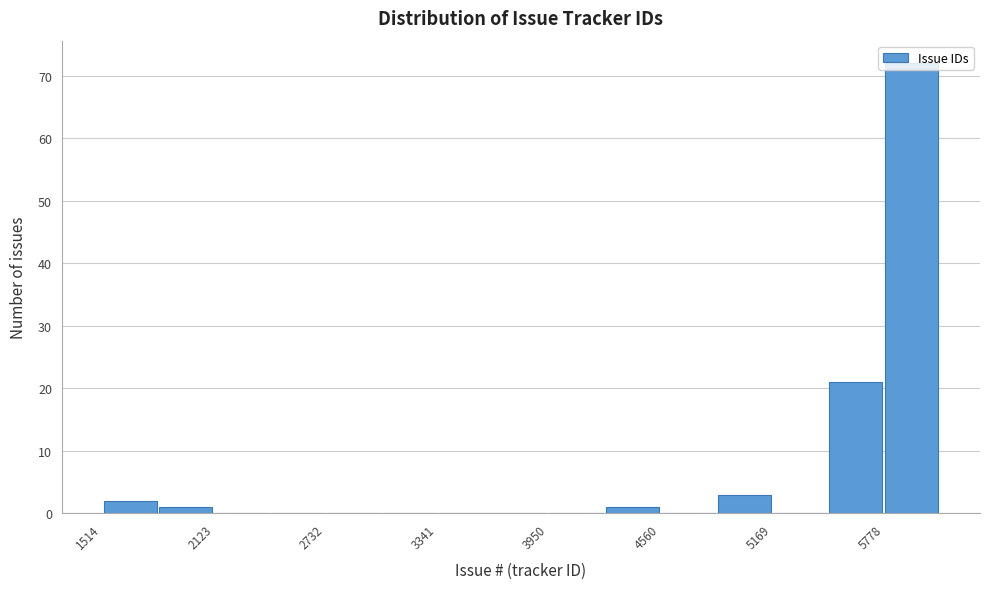

Read against the x-axis, roughly where is the centre of the tallest bar?

5900